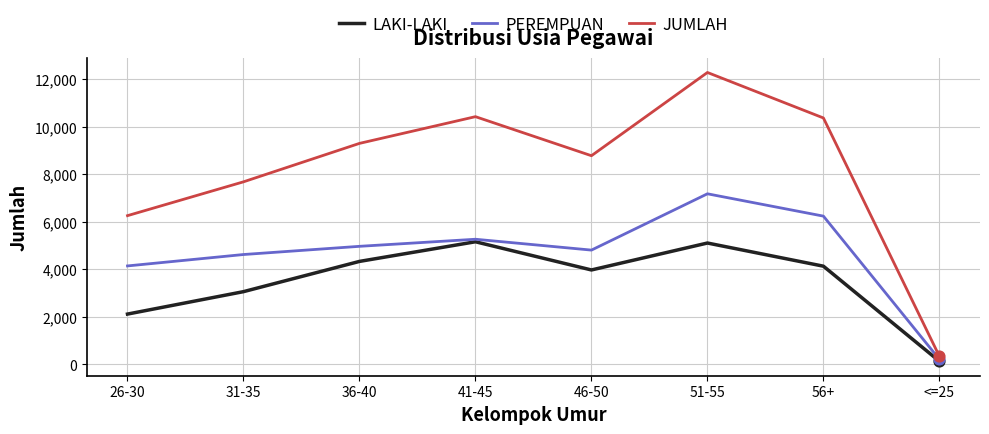

Which series changed the most between 41-45 and <=25?

JUMLAH